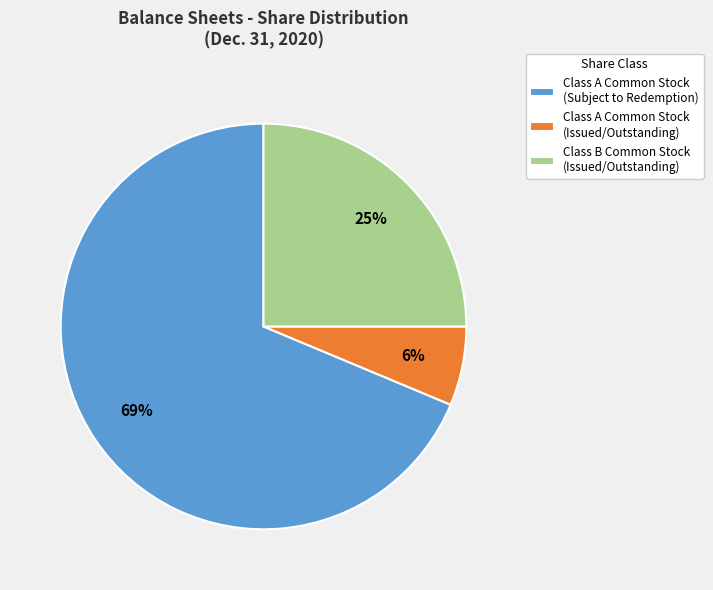

How many slices are in this pie chart?

3